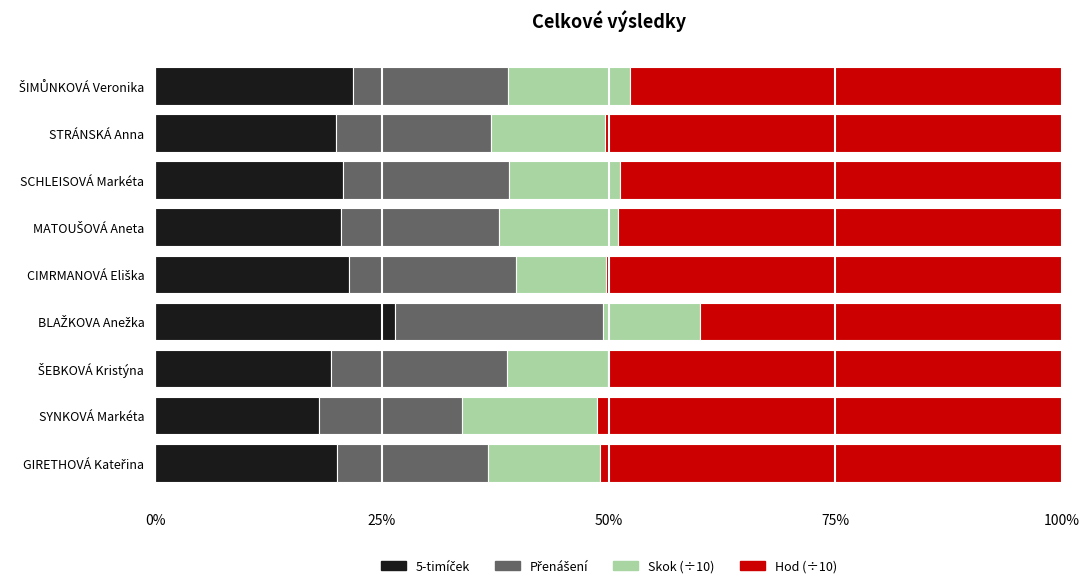

What is the total value across all series at STRÁNSKÁ Anna?

100.0